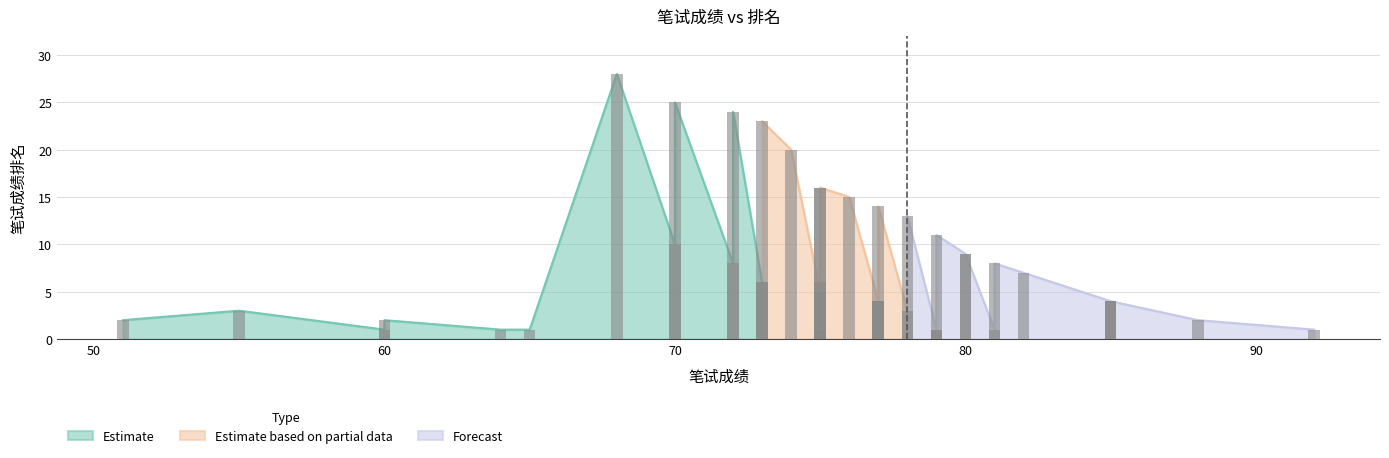

List the labels in order of value, largest first.

68, 70, 72, 73, 74, 75, 75, 76, 77, 78, 79, 70, 80, 80, 72, 81, 82, 73, 73, 75, 75, 77, 77, 77, 85, 85, 85, 78, 55, 60, 51, 88, 79, 79, 60, 81, 75, 64, 65, 92